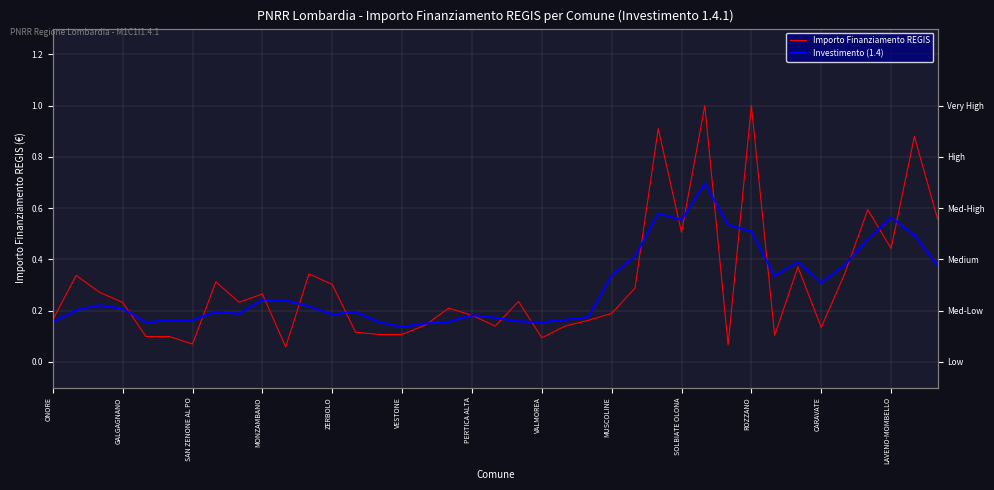

List the series in order of their overall mean, highest first.

Importo Finanziamento REGIS, Investimento (1.4)